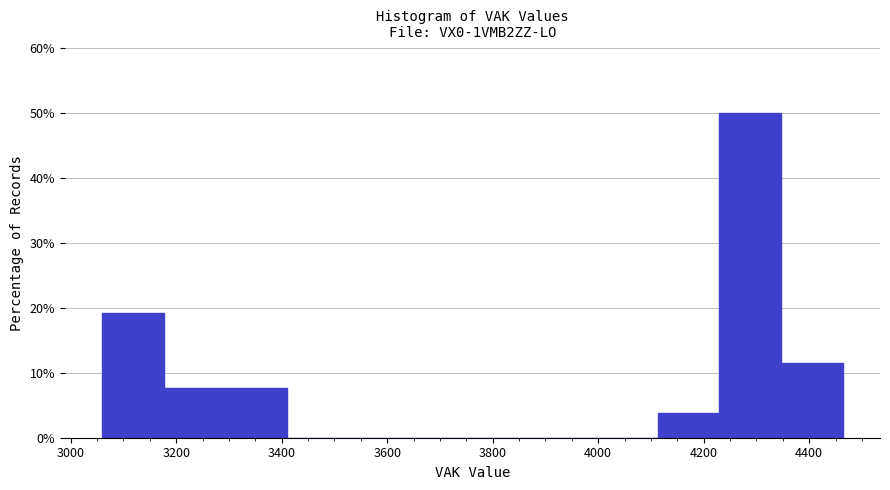

Reading left to right, transcribe this chart: for each bar, give the range it covers on the x-axis and its height. Neither the bar edges nor the heights are printed on the chart, so give them approximately, as read against the axes.

3060 to 3180: 19
3180 to 3300: 8
3300 to 3420: 8
3420 to 3520: 0
3520 to 3640: 0
3640 to 3760: 0
3760 to 3880: 0
3880 to 4000: 0
4000 to 4120: 0
4120 to 4220: 4
4220 to 4340: 50
4340 to 4460: 12